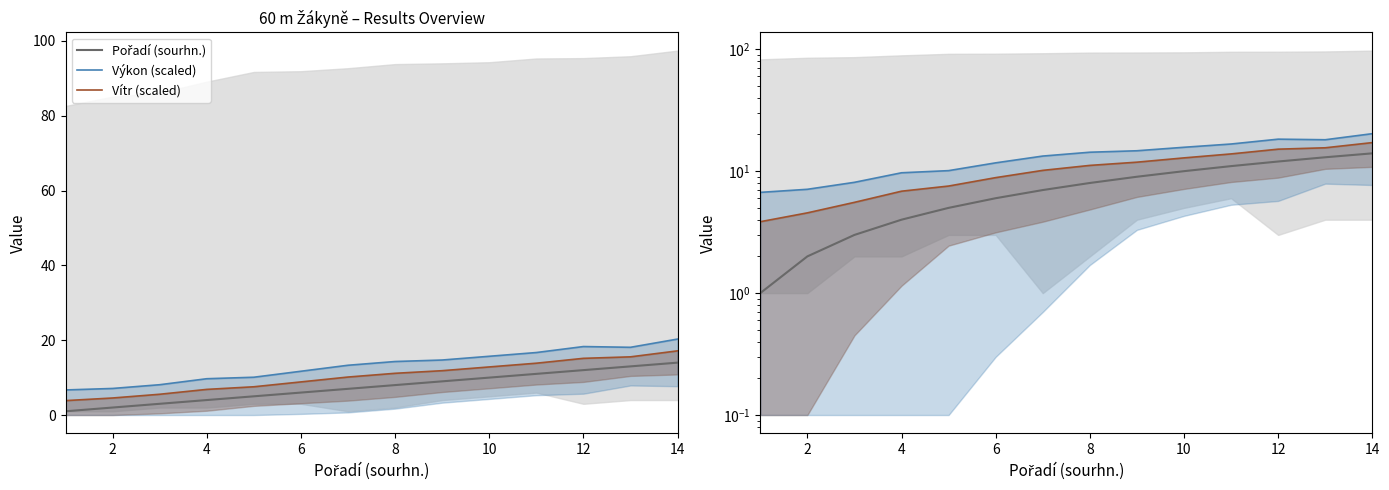

Is this an area chart (filled region under the line)?

No